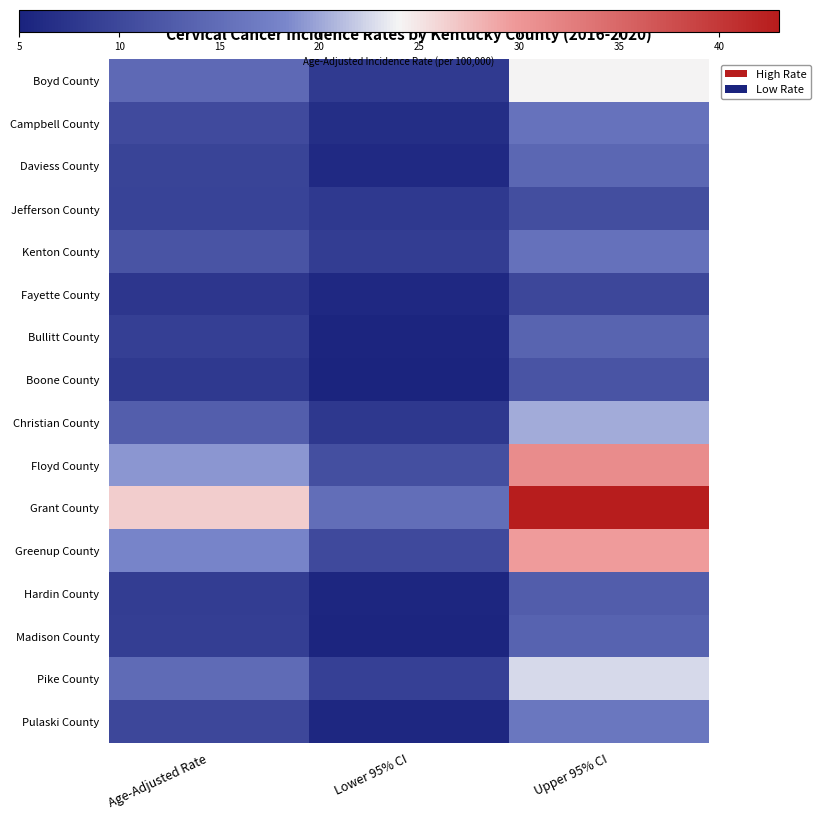

Which series changed the most between Age-Adjusted Rate and Lower 95% CI?

Grant County